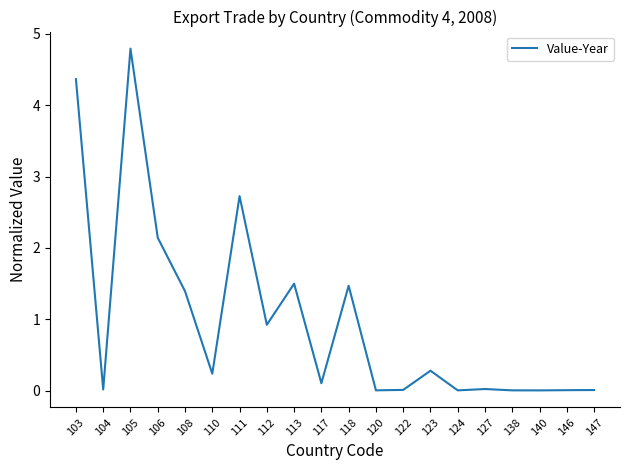

What value does the data have at 113?

1.5